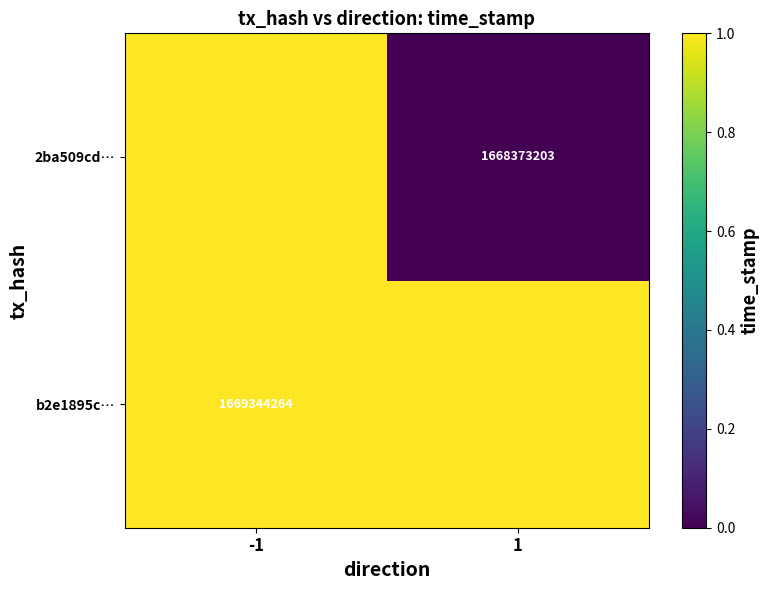

The value of b2e1895c… at -1 is 1669344264. True or false?

True